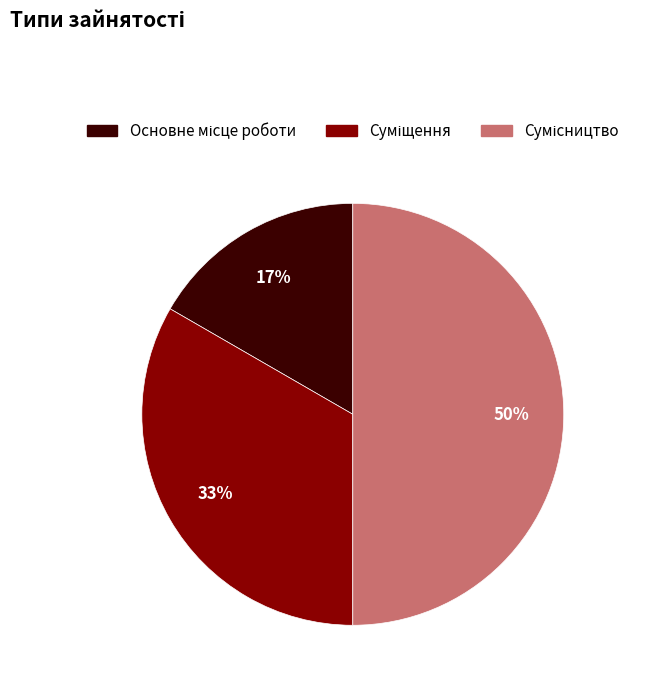

To the nearest percent, what is the average slice percentage?

33%